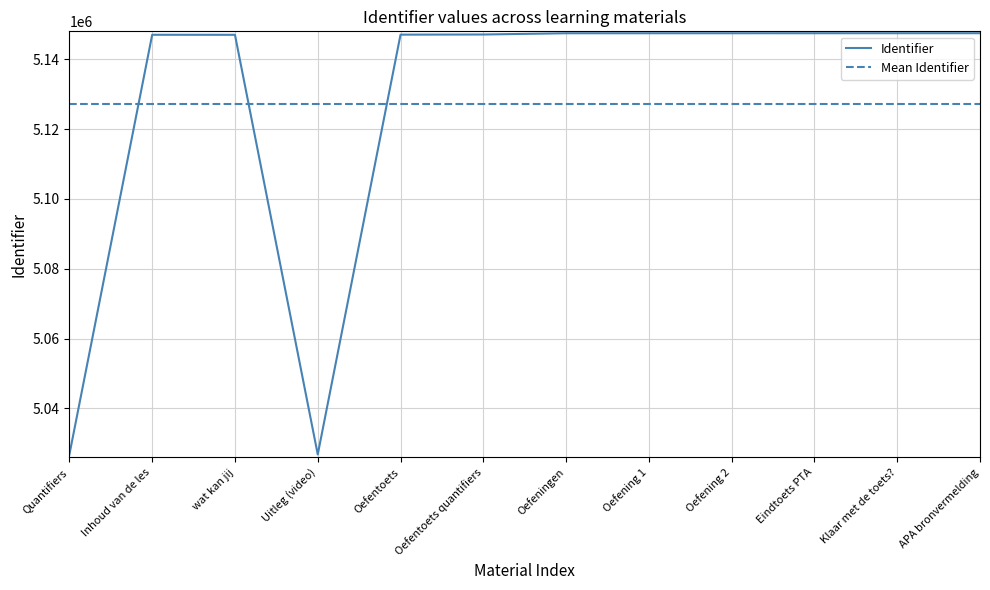

What is the label of the 5th point from the right?

Oefening 1